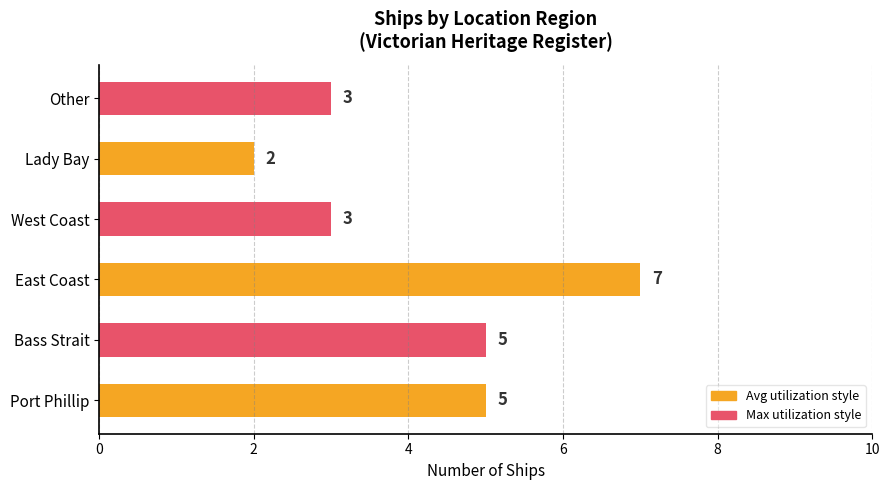

What is the difference between the maximum and minimum values?

5